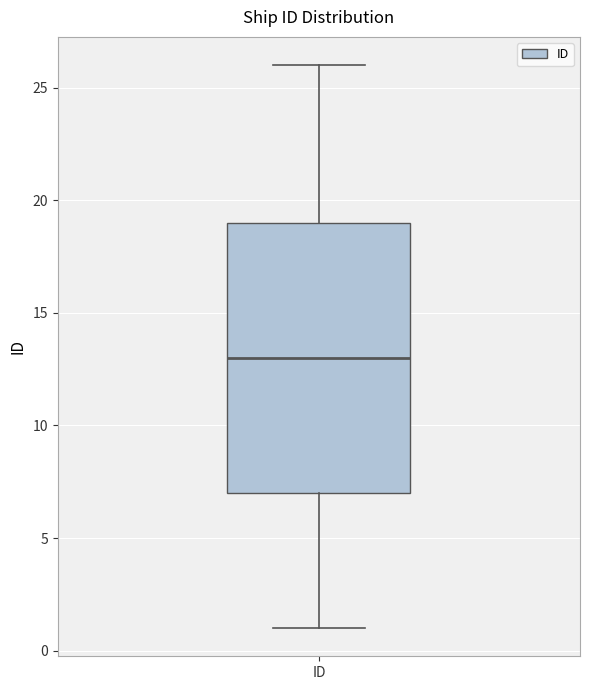

Where does the lower whisker of the box for ID end on the y-axis? The values are not printed on the chart, so give them approximately, as read against the axis.

1